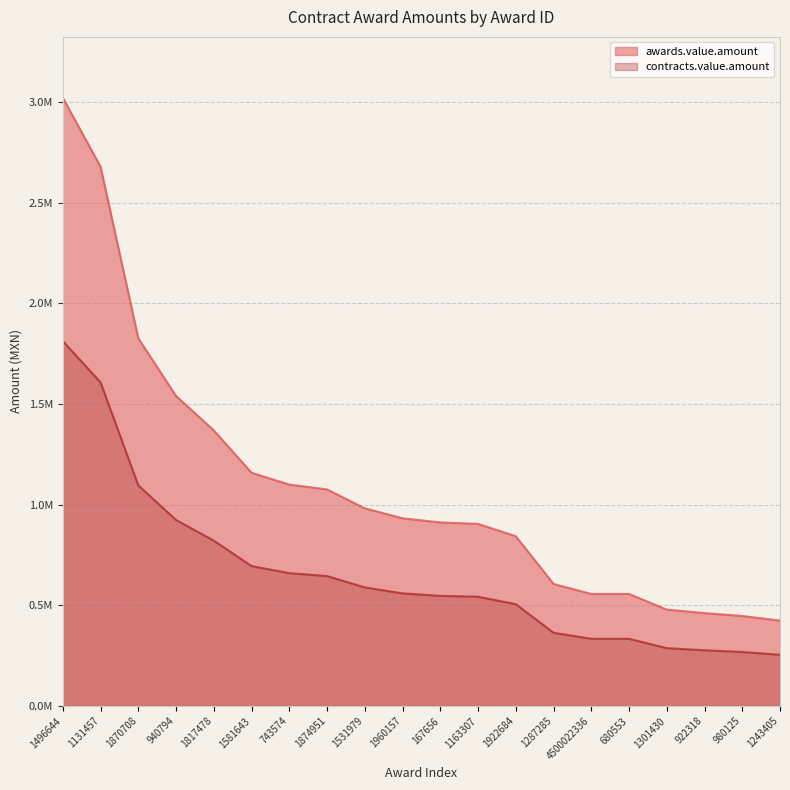

At how many categories does at least one series exceed 724443?

13